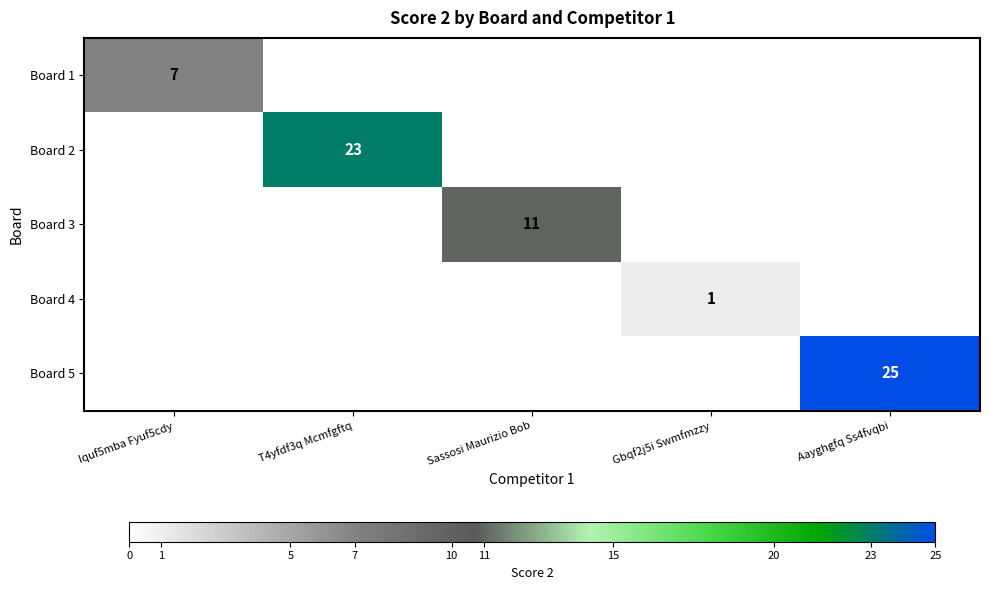

How many series are shown in this chart?

5